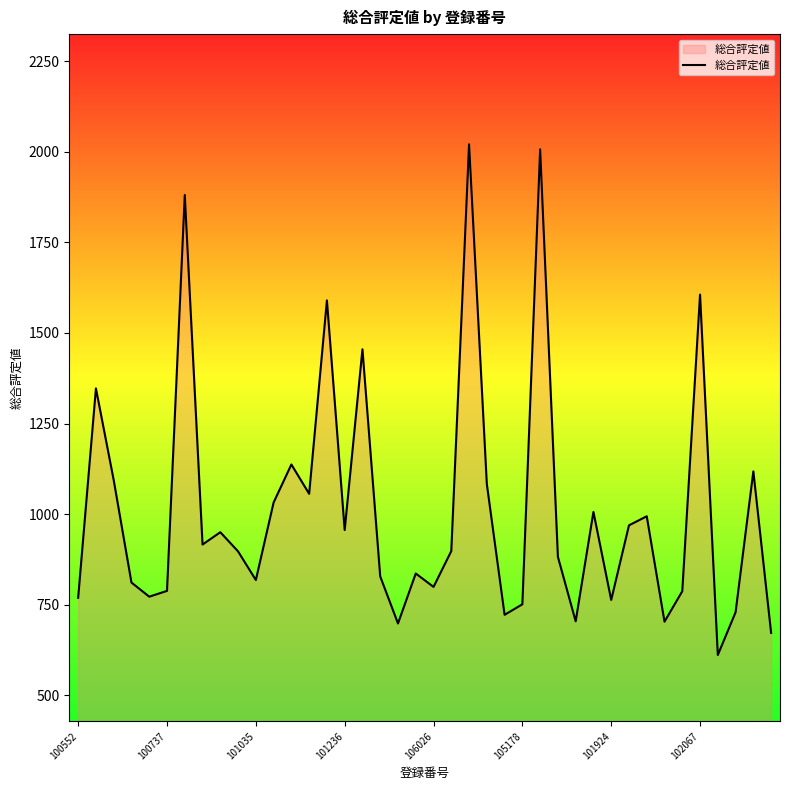

What is the minimum value shown in the chart?

611